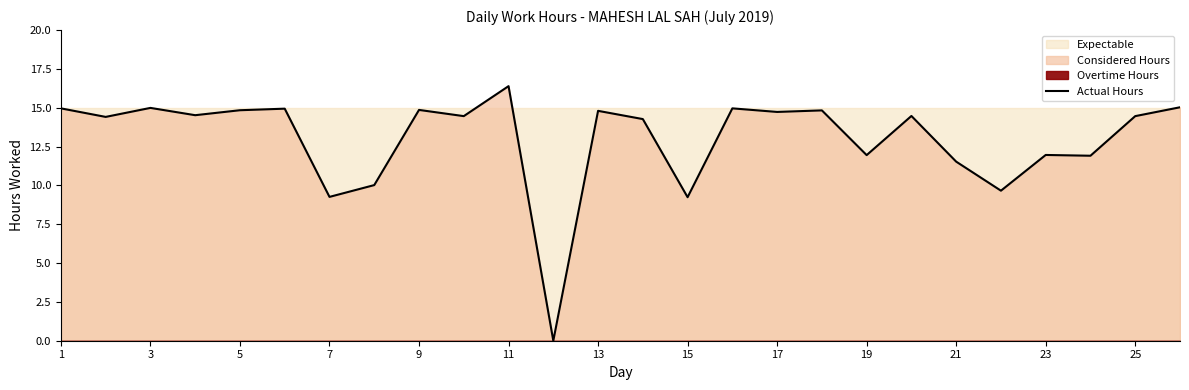

What is the greatest value displayed?

16.4